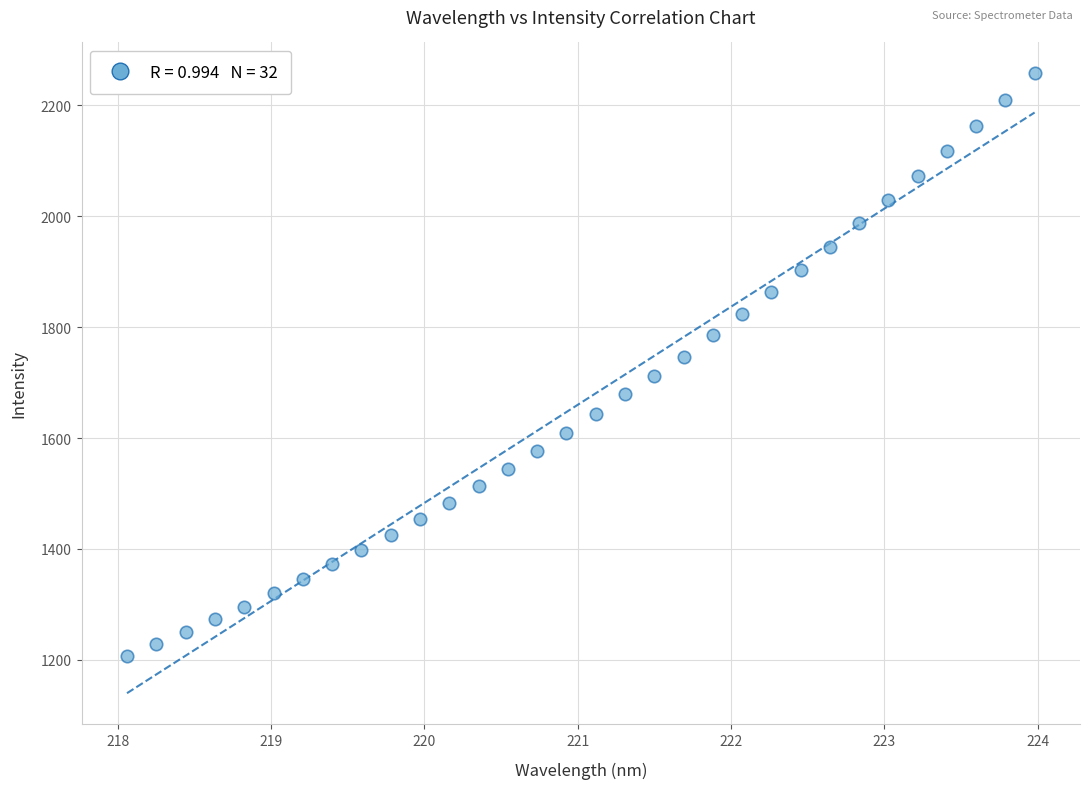

What is the range of X values (max minus min)?

5.9